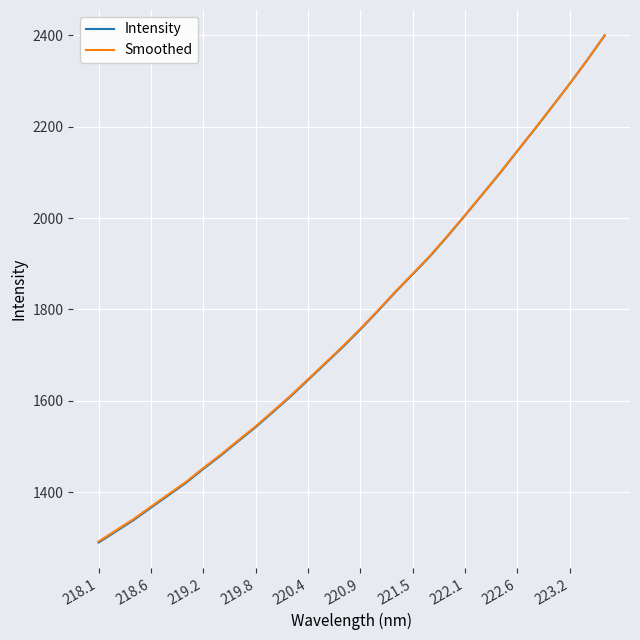

What is the highest value of the Intensity series?

2399.7